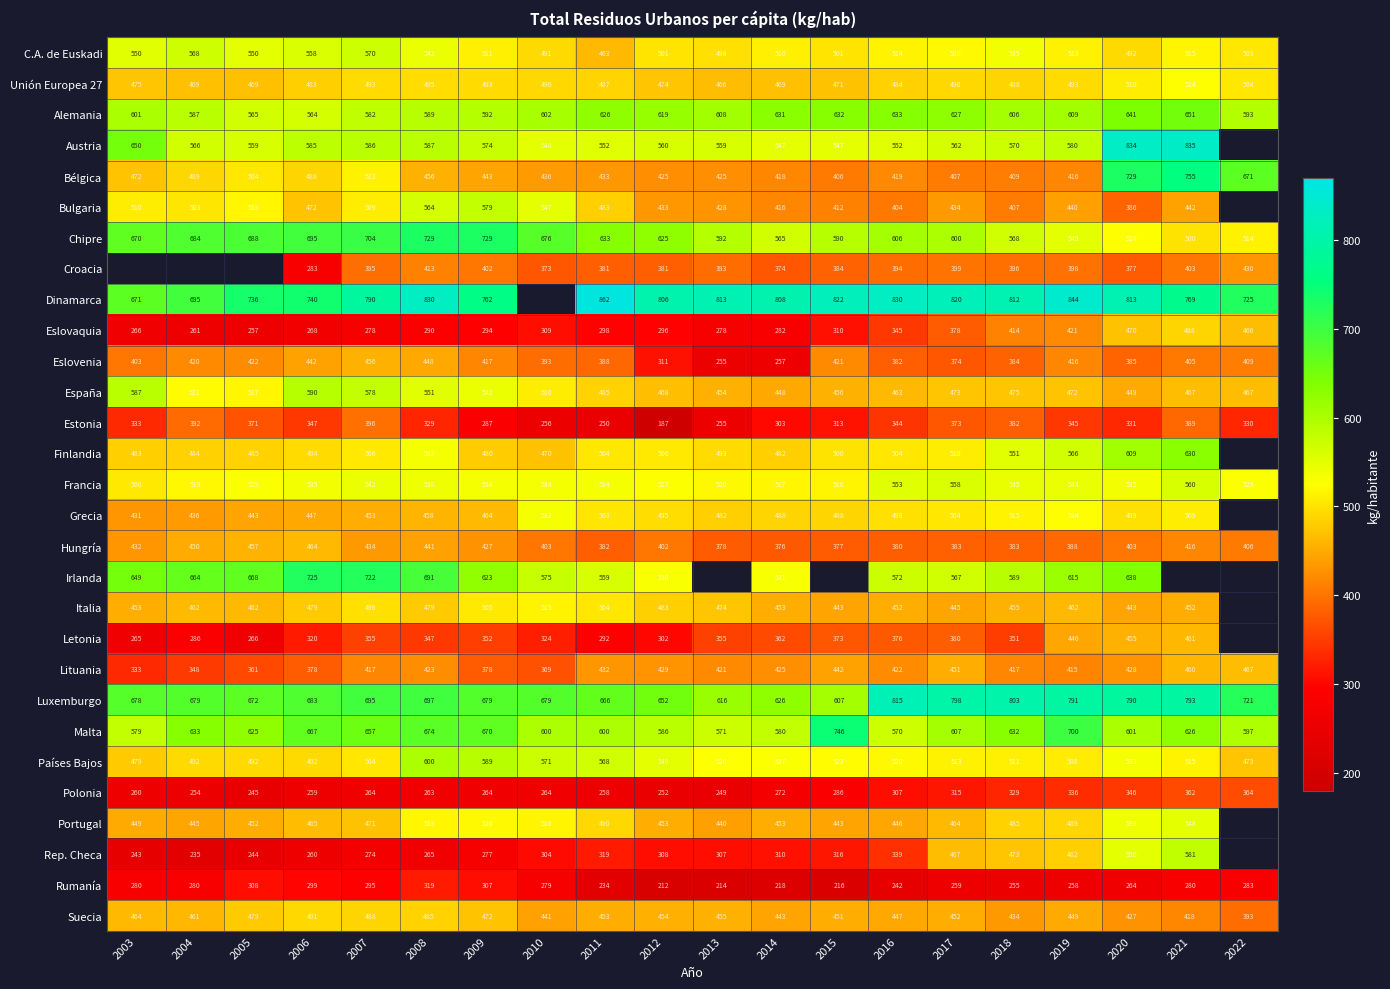

Which category has the highest value in the Suecia series?

2006